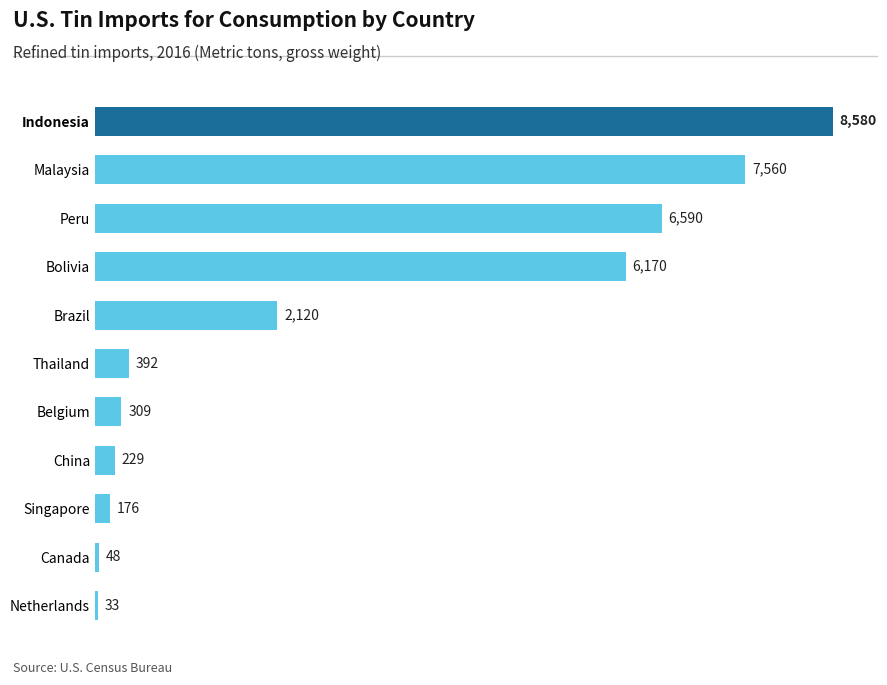

What is the change in value from China to Malaysia?

+7331